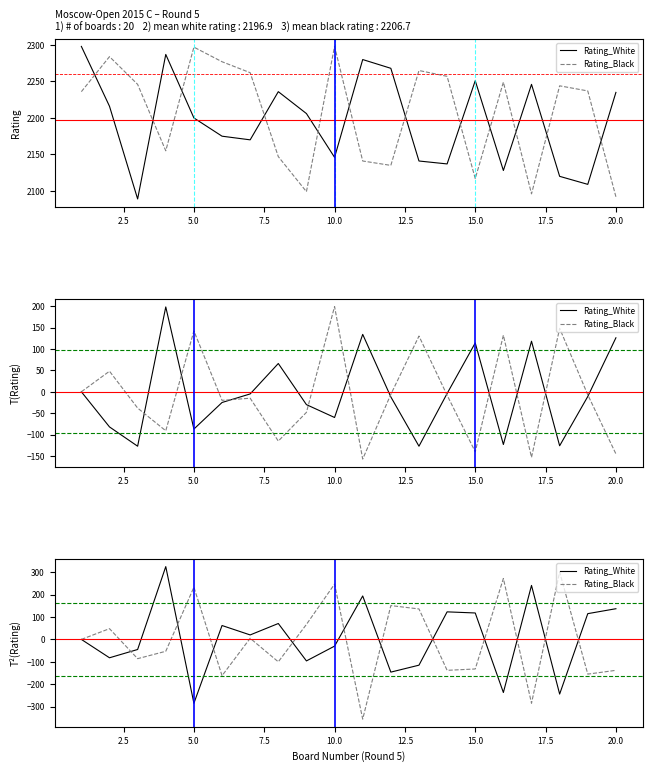

The Rating_Black series shows -53 at 7.5. True or false?

True